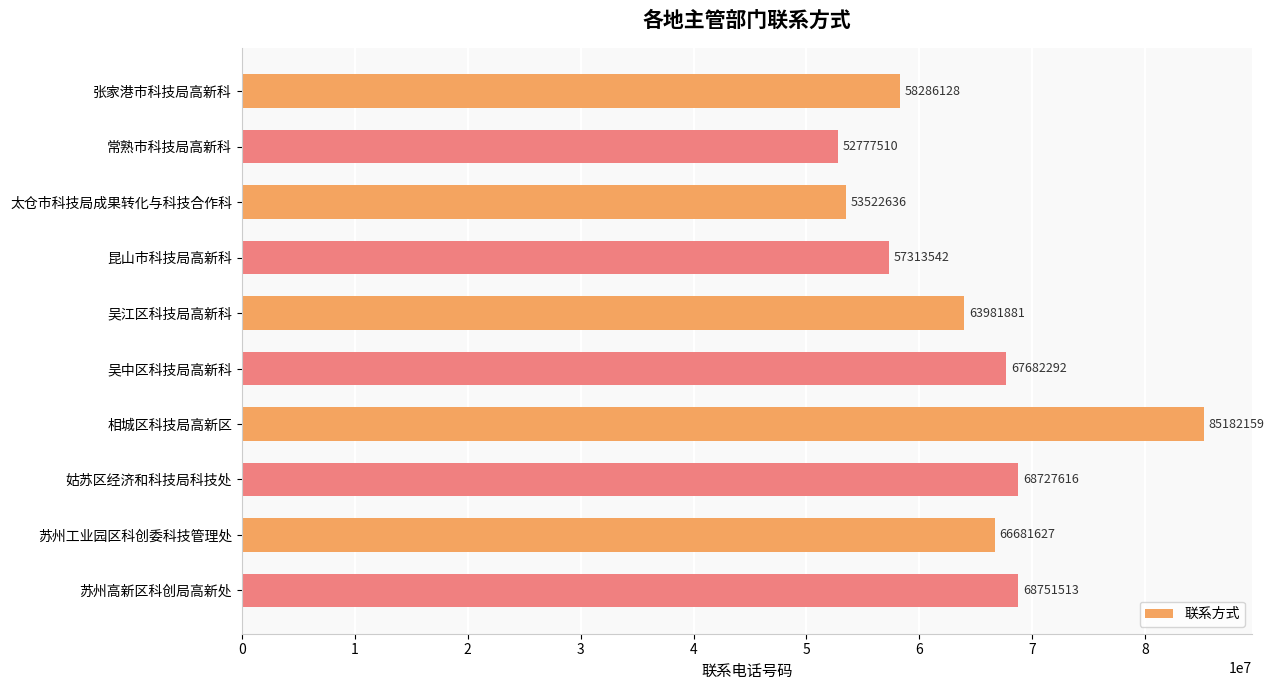

What is the average value?

64290690